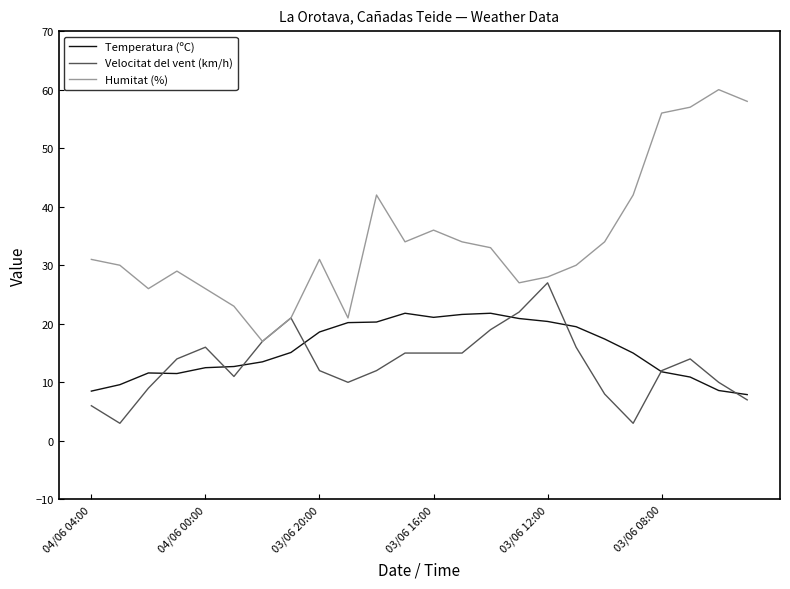

Which series has the largest total across all categories?

Humitat (%)